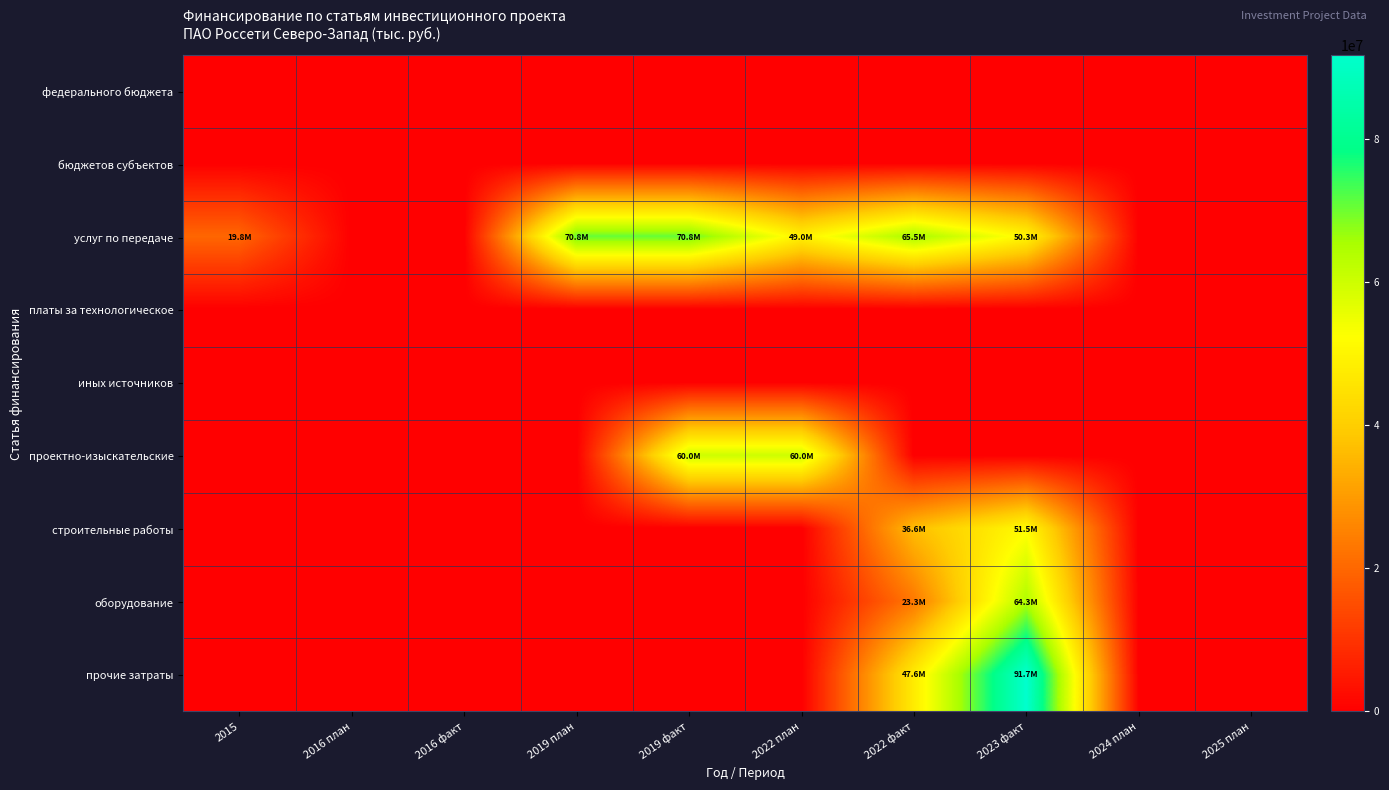

Between 2022 план and 2016 план, which is larger?

2022 план